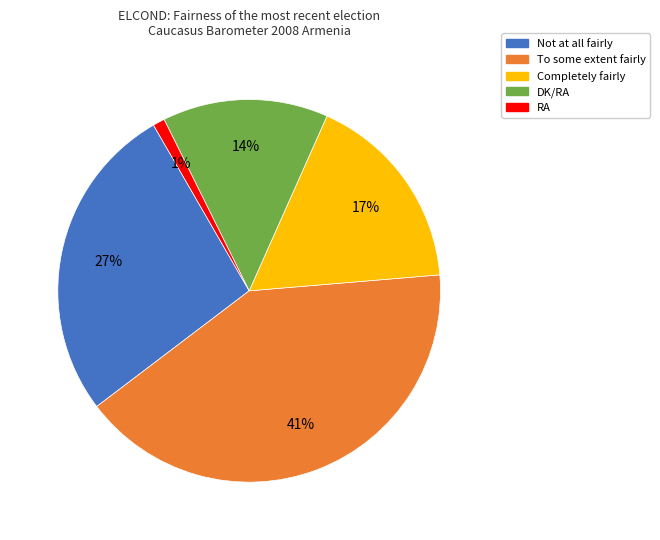

Does RA represent more than half of the total?

No